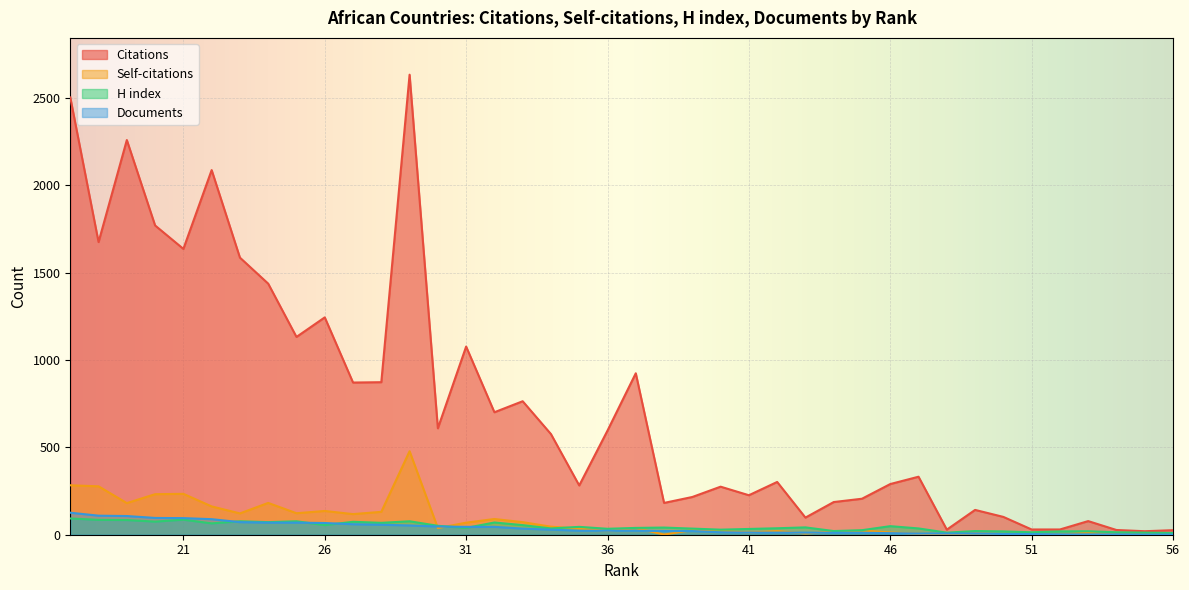

What is the difference between the second highest and second lowest values in the Self-citations series?

283